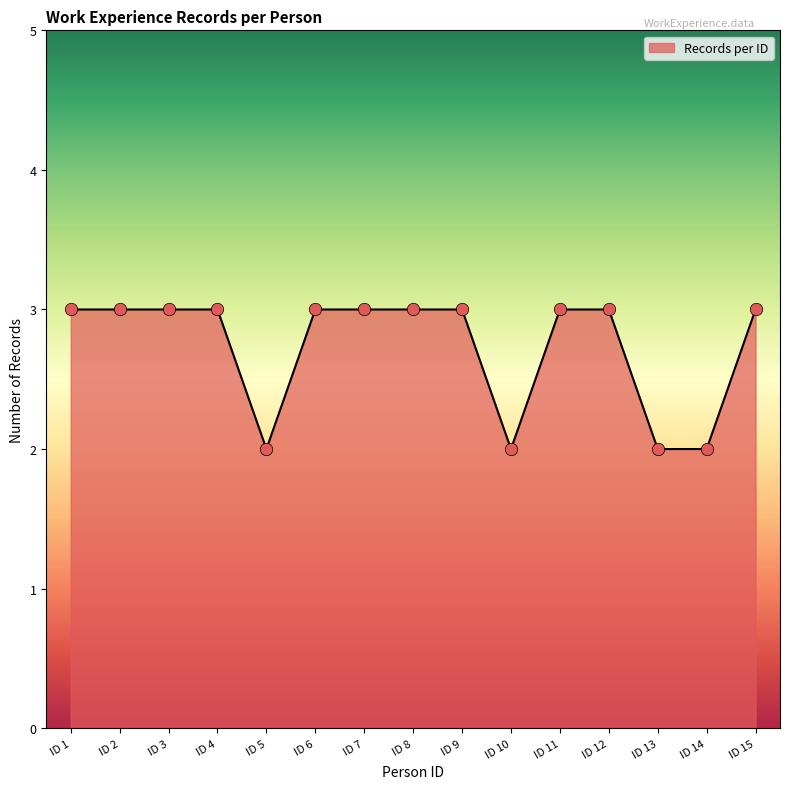

What is the ratio of the value at ID 4 to the value at ID 3?

1.0